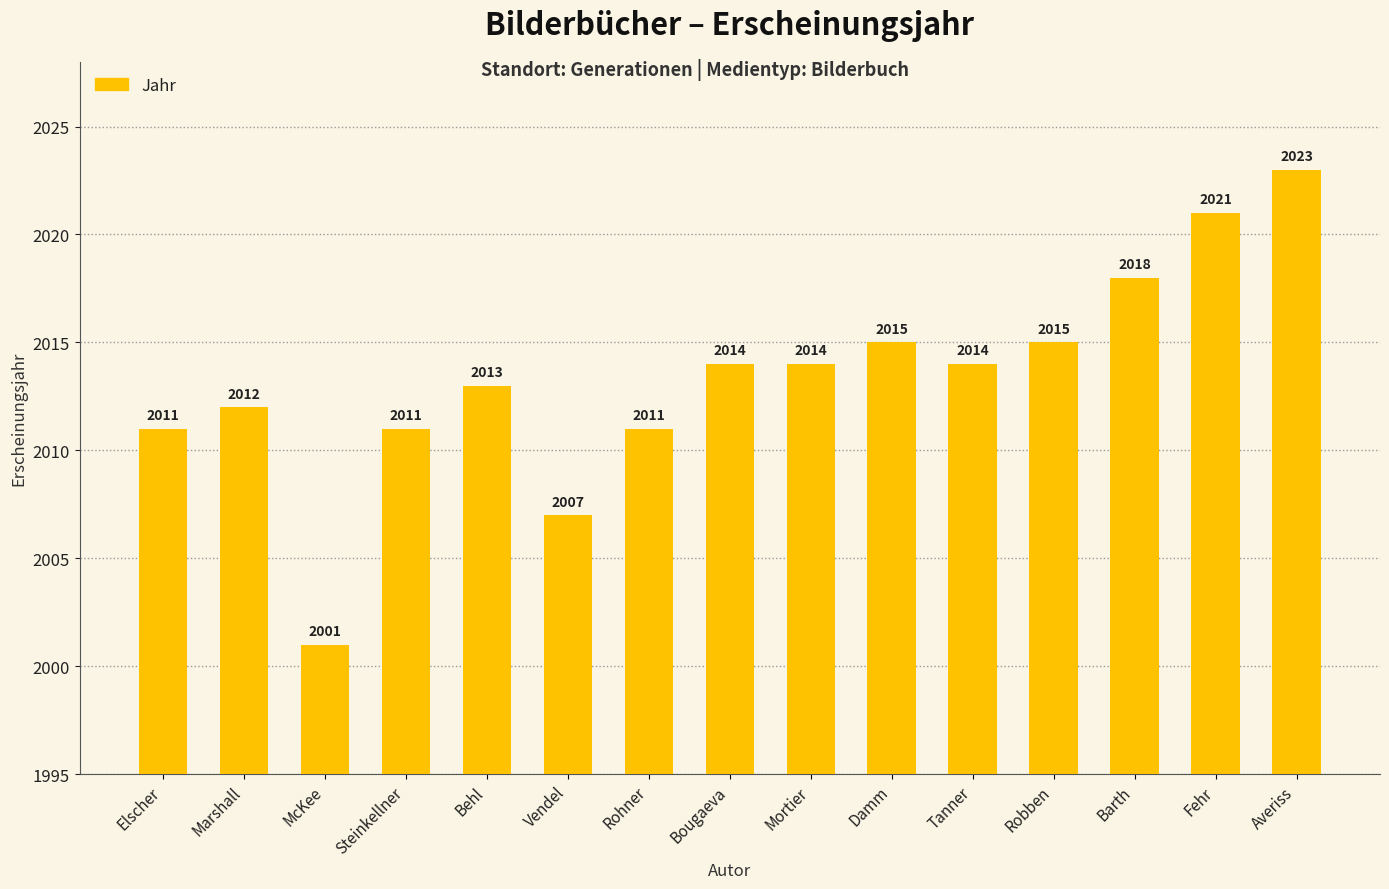

What is the label of the 9th bar from the left?

Mortier